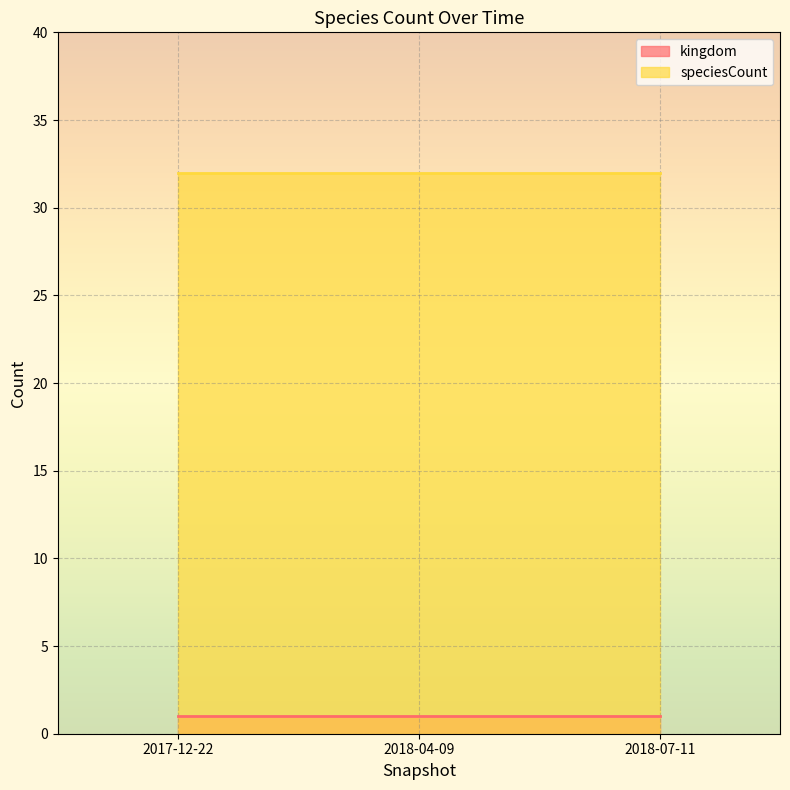

What is the label of the 2nd point from the left?

2018-04-09